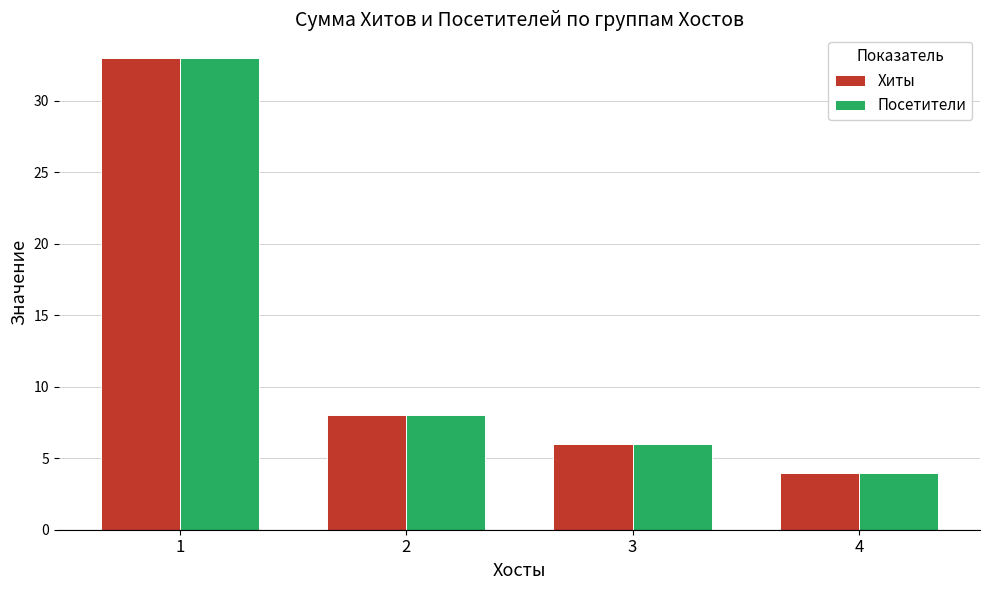

Rank the categories by Хиты value from lowest to highest.

4, 3, 2, 1